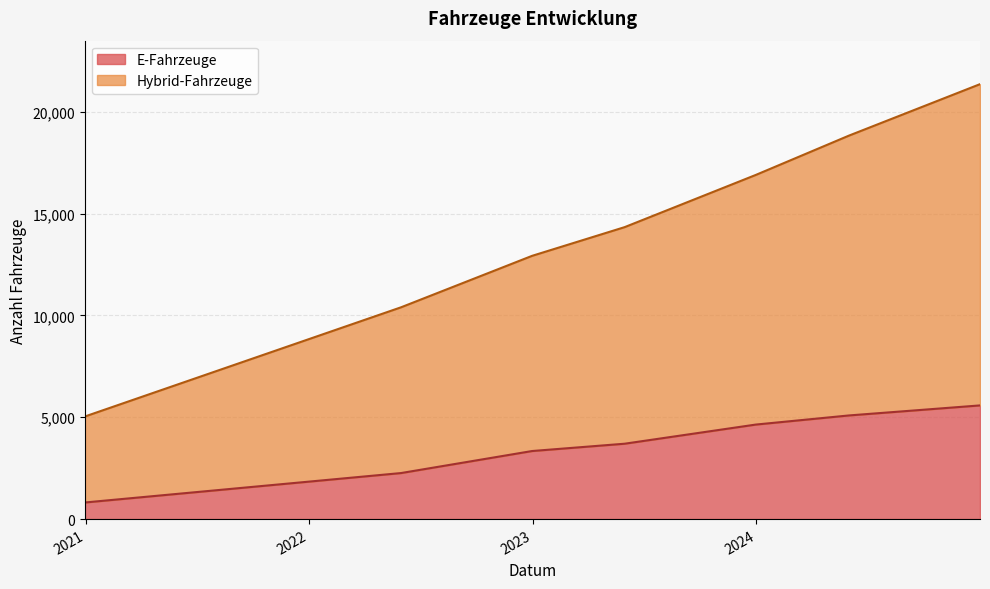

True or false: Hybrid-Fahrzeuge and E-Fahrzeuge cross at least once.

False